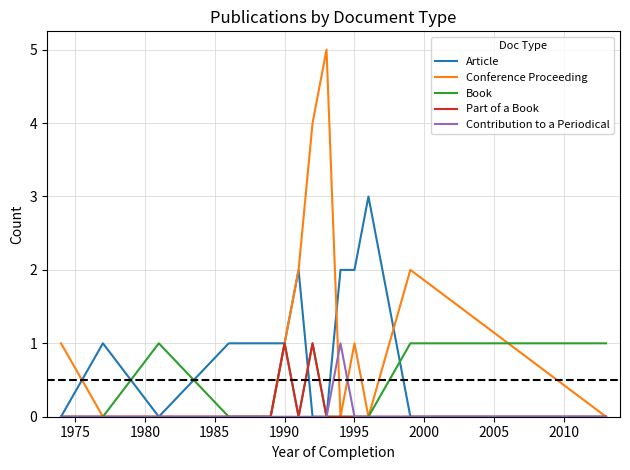

Does the chart have visible grid lines?

Yes